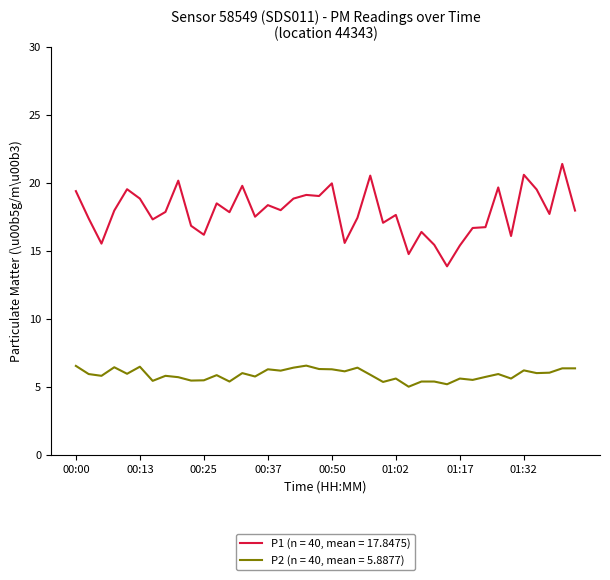

Which series has the largest total across all categories?

P1 (n = 40, mean = 17.8475)